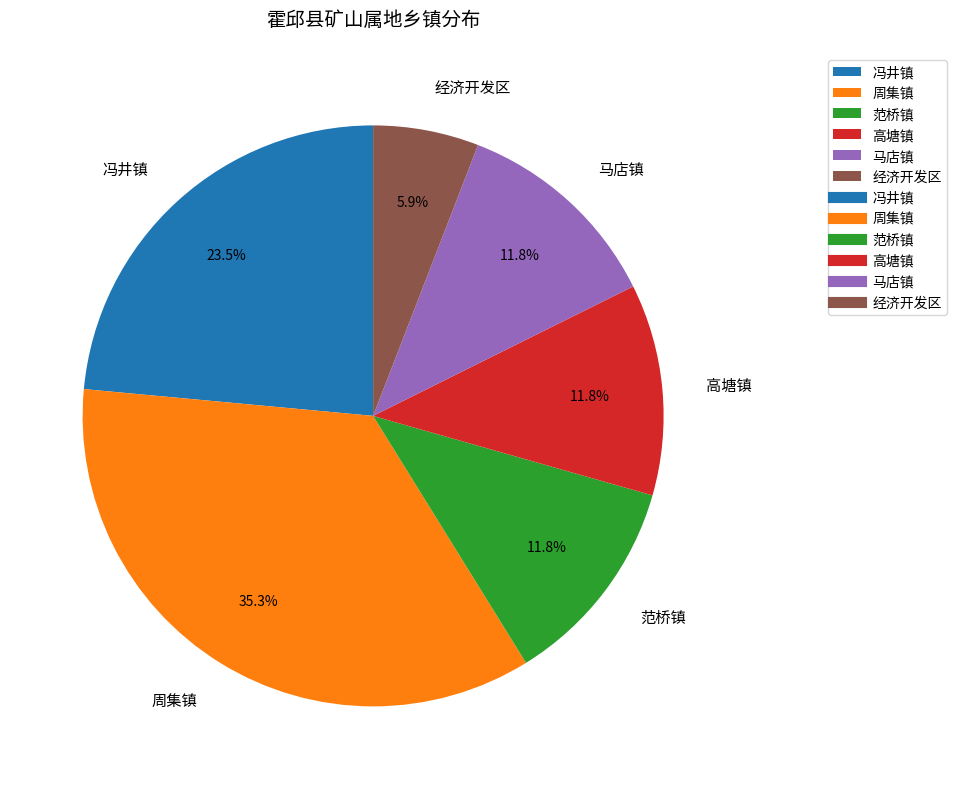

How many slices are in this pie chart?

6